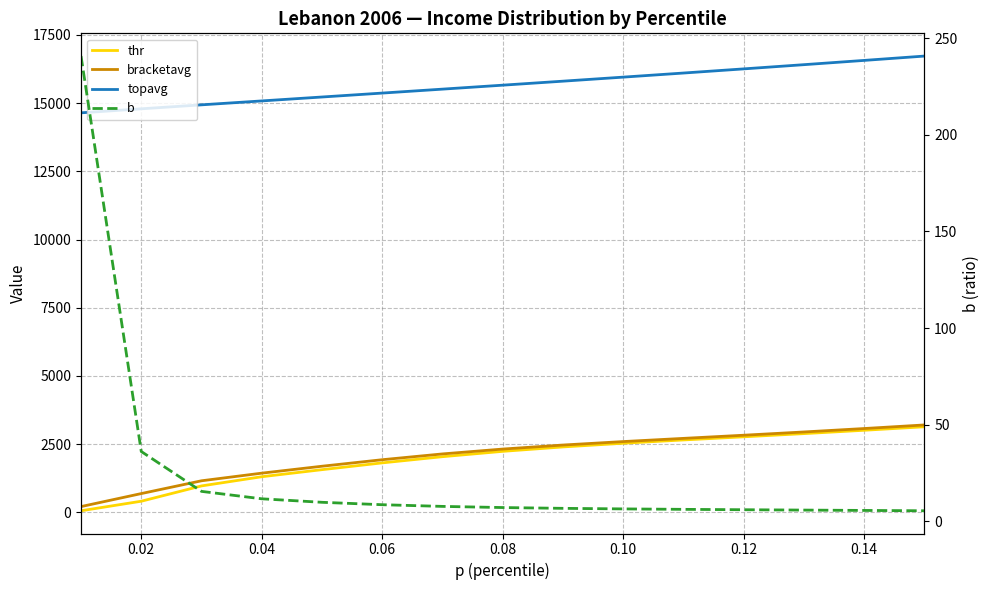

Count the number of categories in the chart.

15